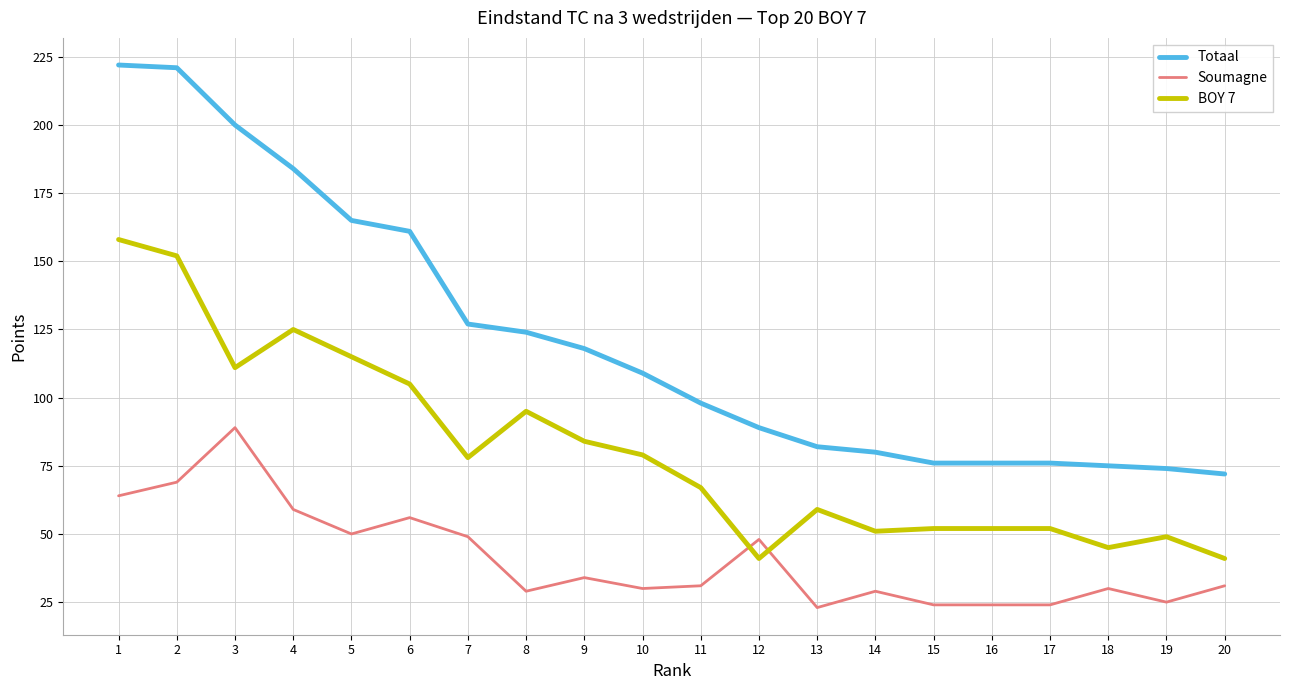

What is the difference between the highest and lowest values at 6?

105